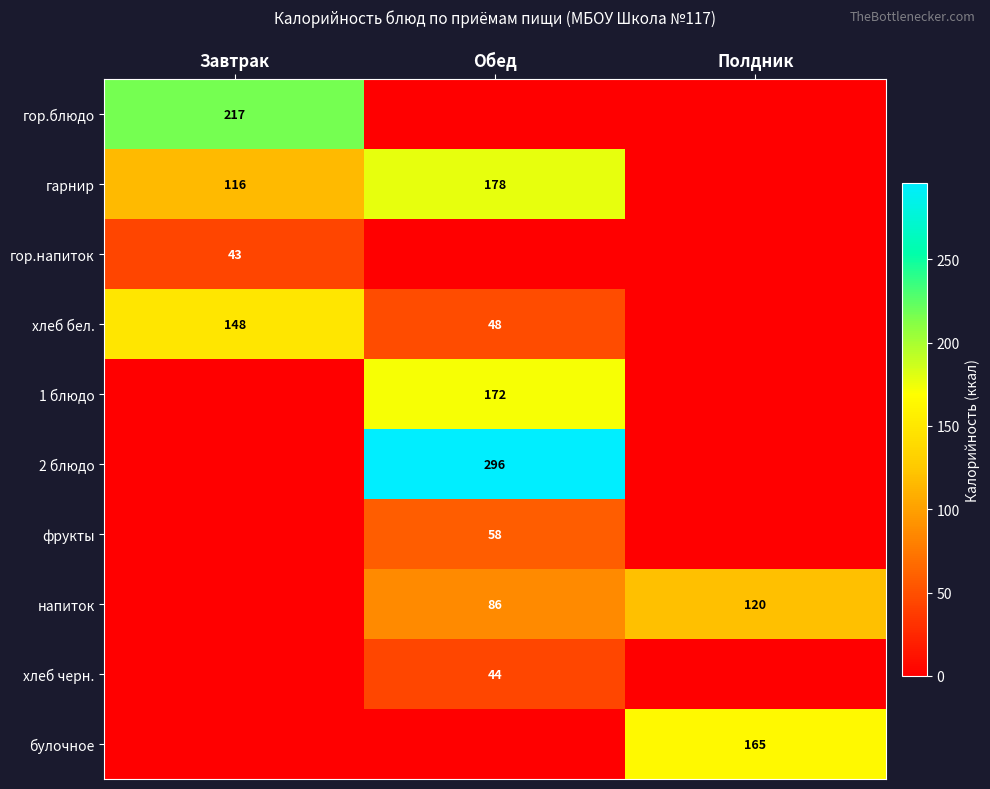

Is it true that напиток equals 86 at Обед?

True